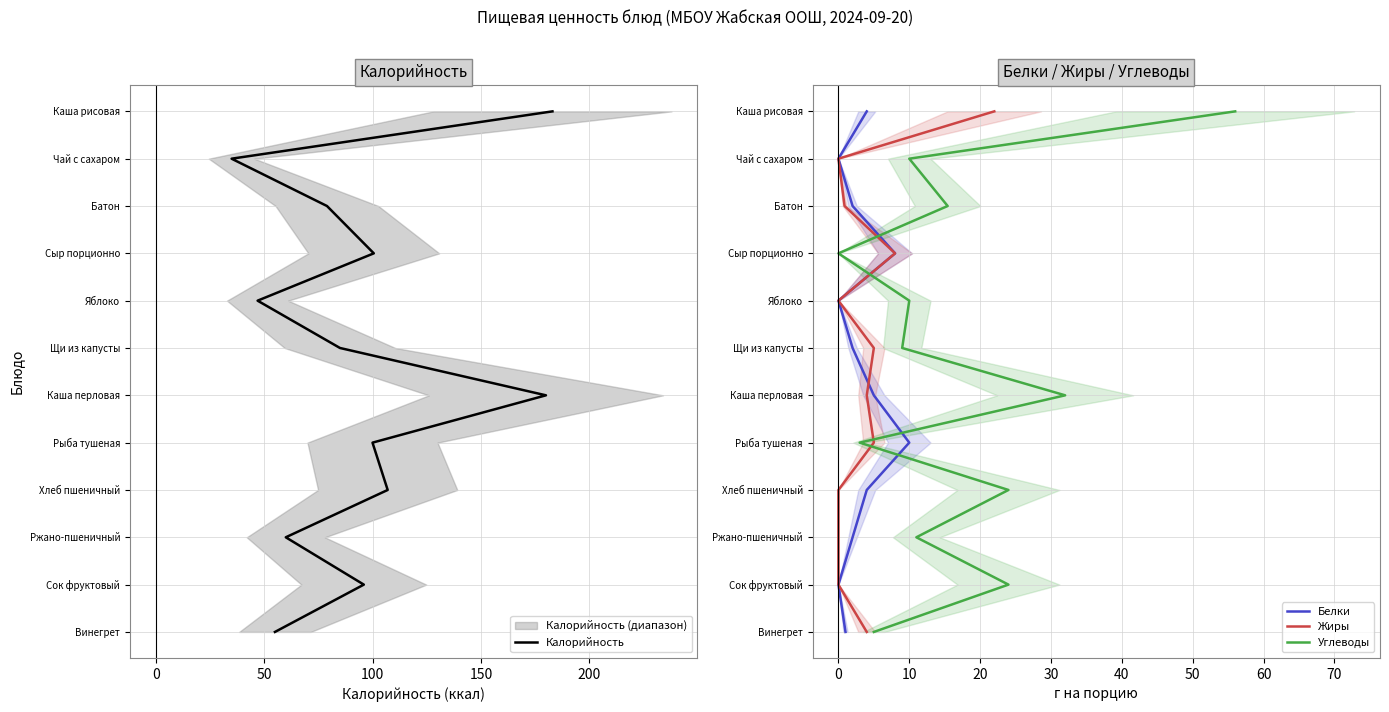

How many lines are shown in the chart?

4